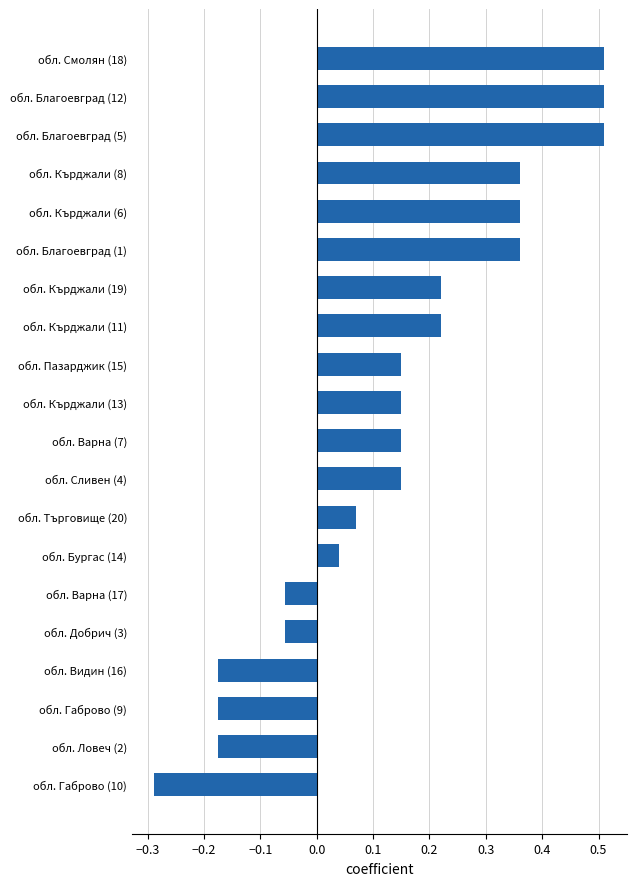

How many values are above zero?

14